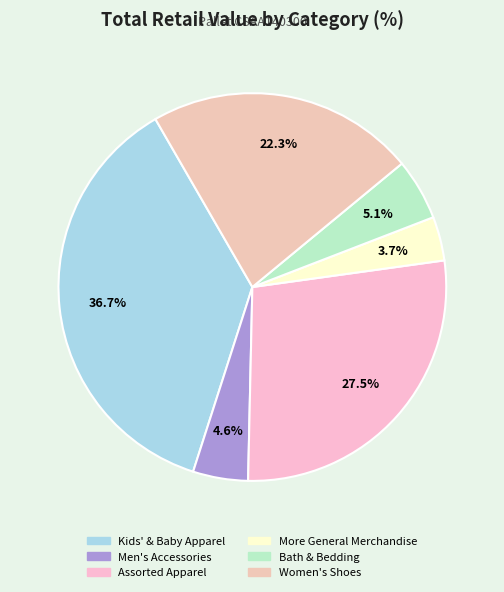

To the nearest percent, what percentage of the pie is Men's Accessories?

5%